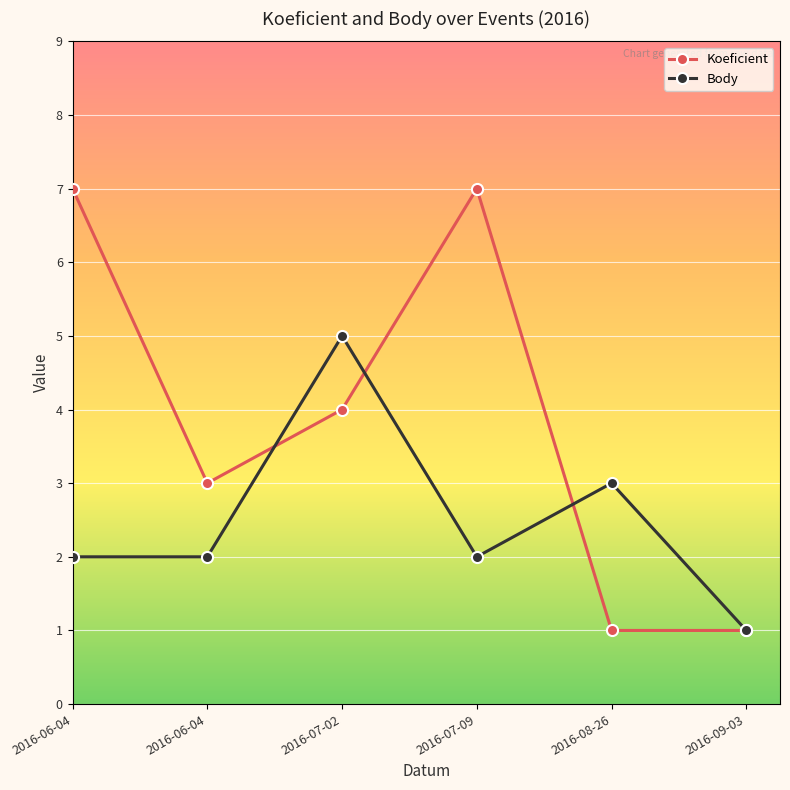

List the labels in order of Koeficient value, largest first.

2016-06-04, 2016-07-09, 2016-07-02, 2016-06-04, 2016-08-26, 2016-09-03